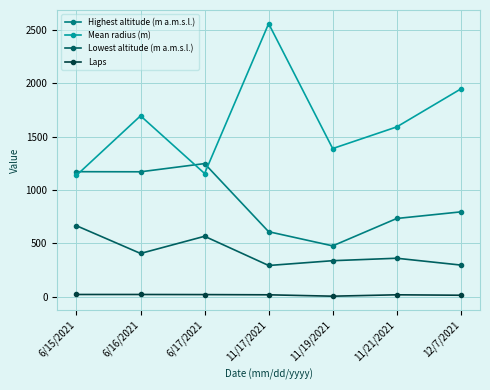

List the series in order of their overall mean, lowest first.

Laps, Lowest altitude (m a.m.s.l.), Highest altitude (m a.m.s.l.), Mean radius (m)